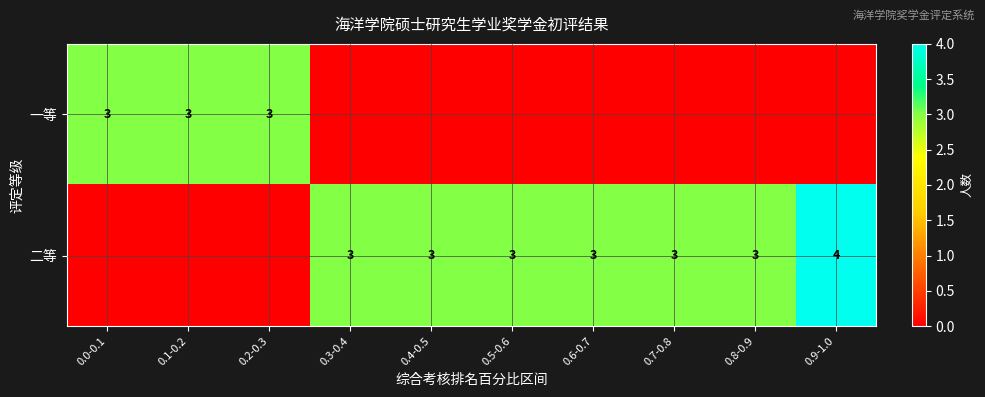

True or false: 二等 has a value of 3 at 0.8-0.9.

True